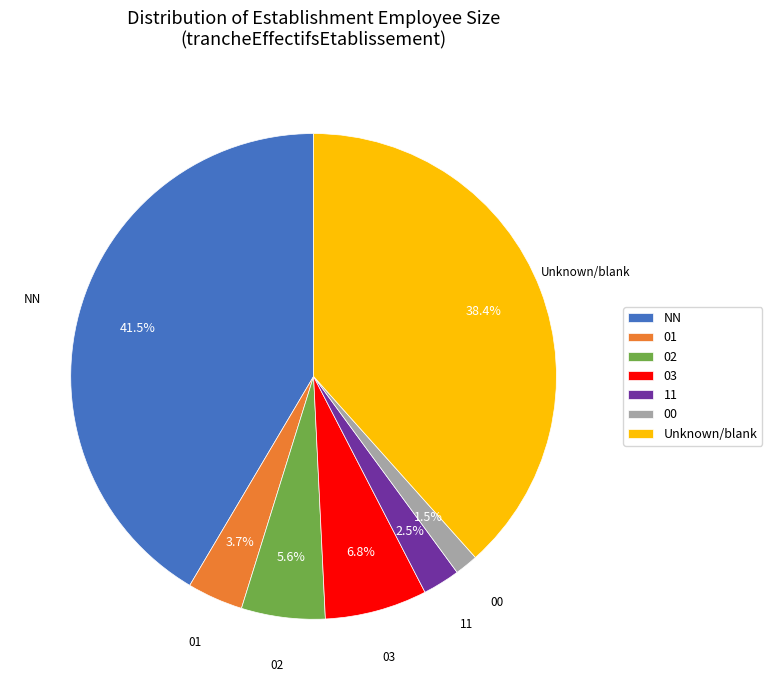

The 11 slice represents 11% of the pie. True or false?

False